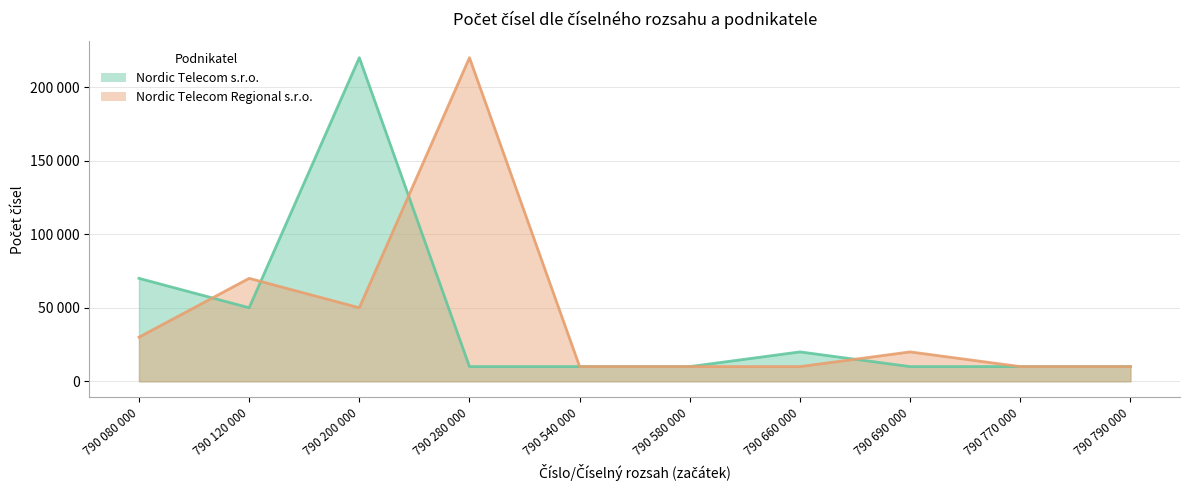

What are all the series names shown in the legend?

Nordic Telecom s.r.o., Nordic Telecom Regional s.r.o.